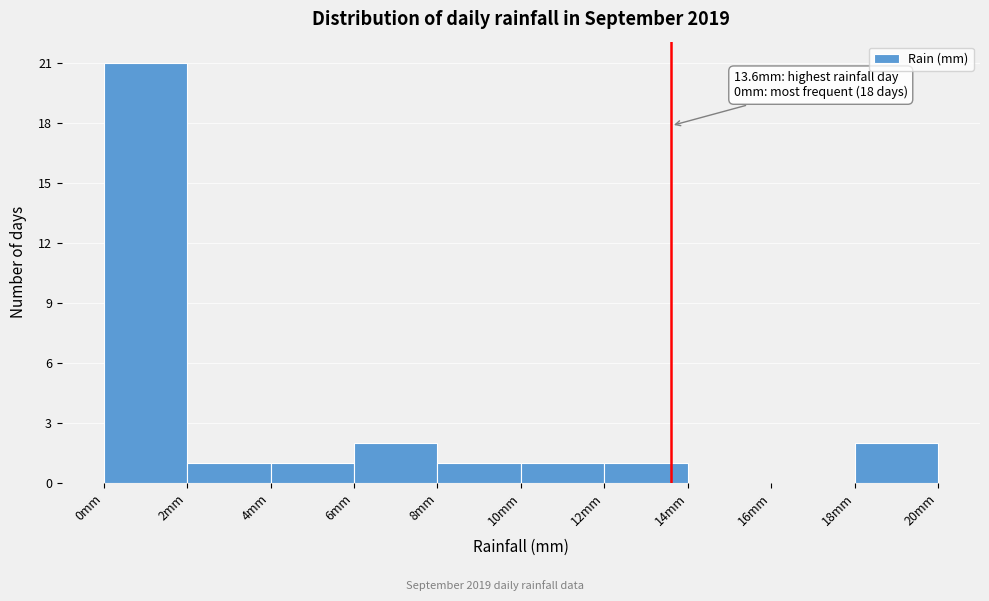

Which range on the x-axis has the tallest bar?

0 to 2